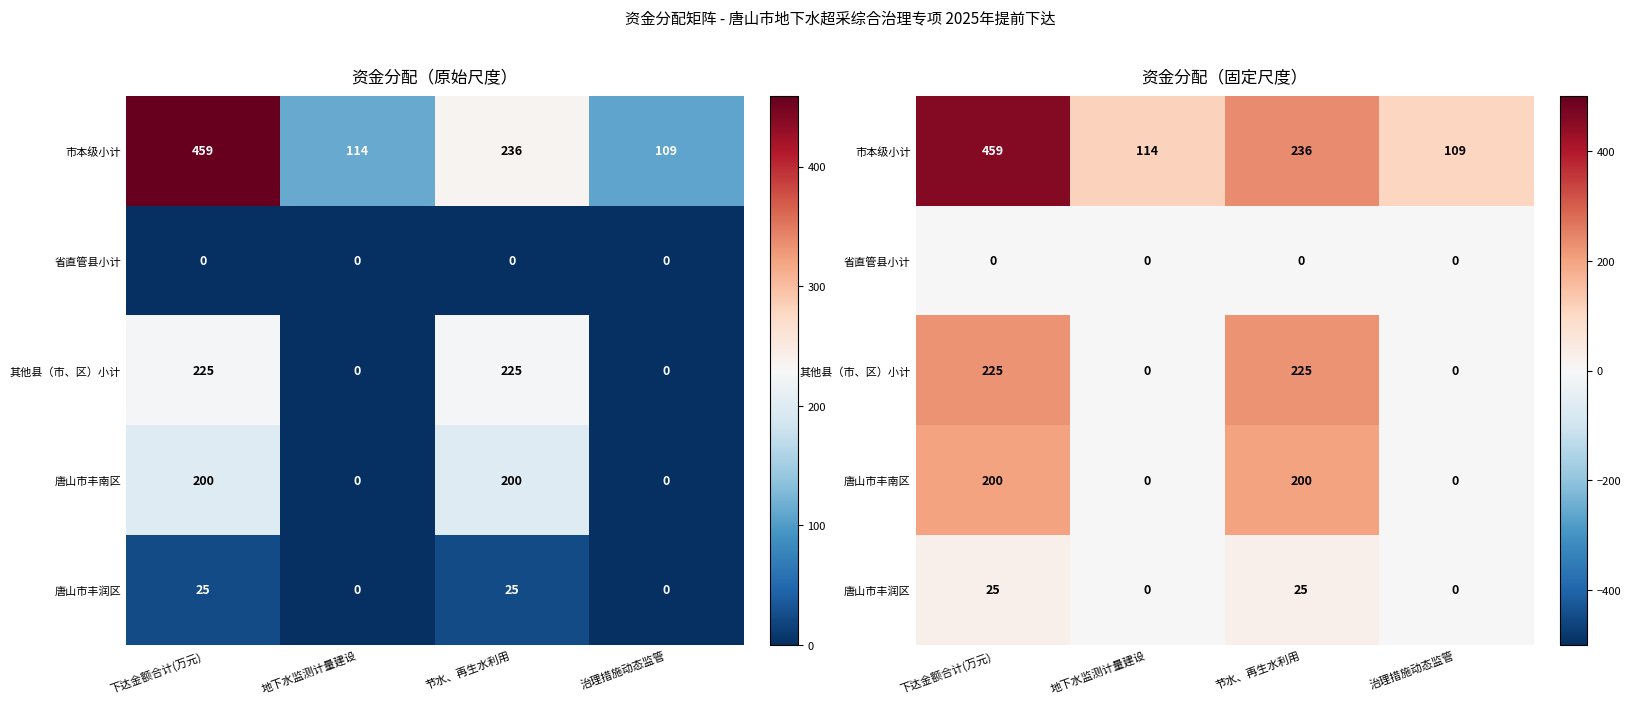

Read the 市本级小计 value at 下达金额合计(万元), to the nearest 50.

450